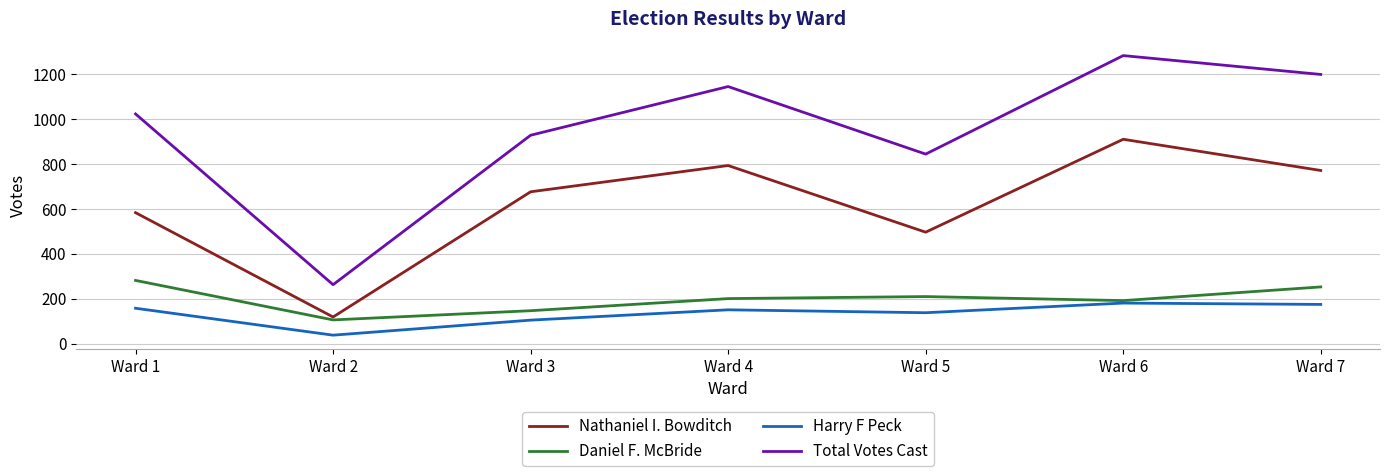

Is the value of Daniel F. McBride at Ward 2 greater than the value of Total Votes Cast at Ward 5?

No